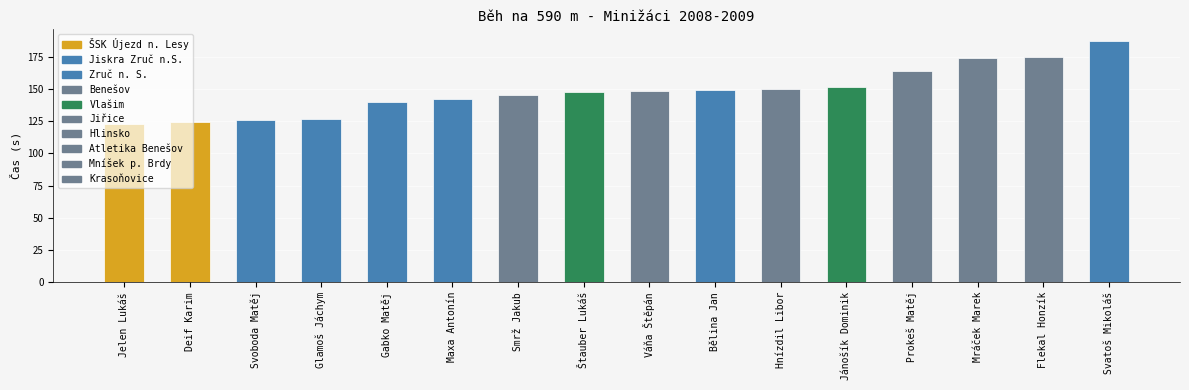

How many categories are shown in the chart?

16